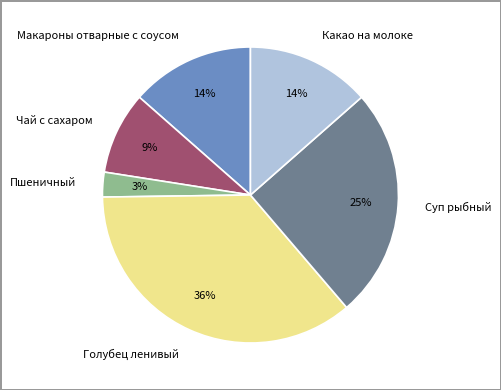

Combined, do Суп рыбный and Пшеничный account for over 50%?

No